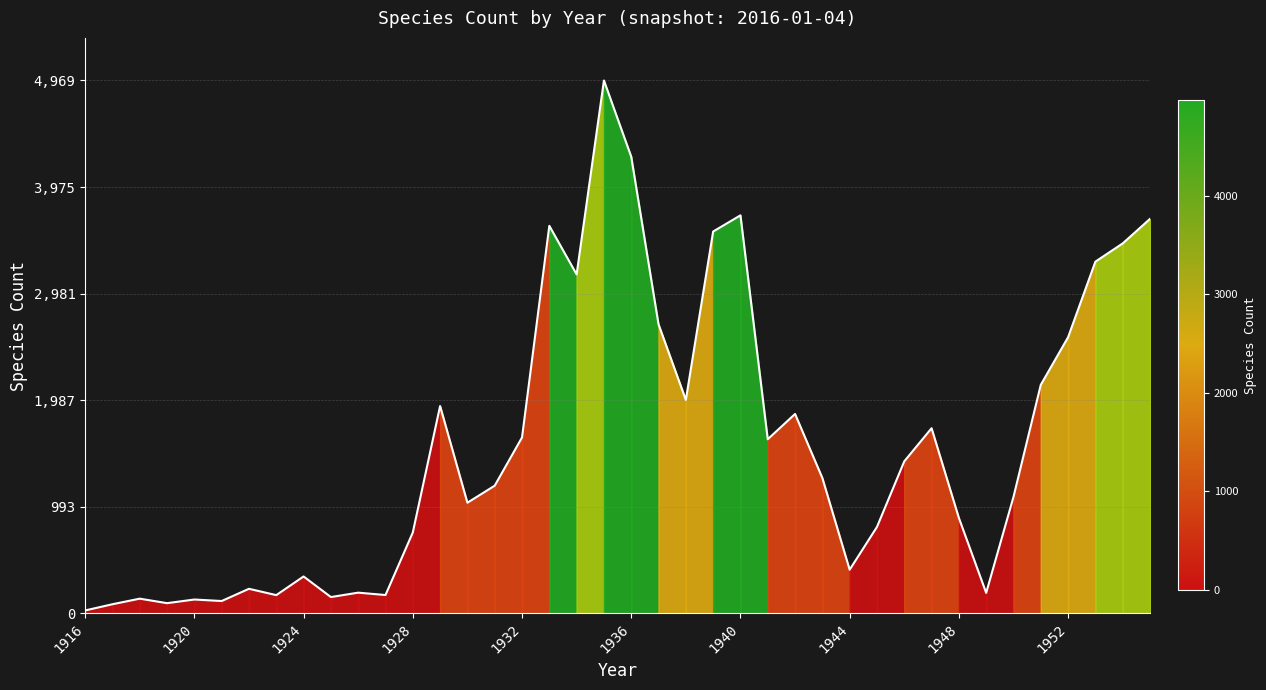

What is the label of the 2nd point from the left?

1920